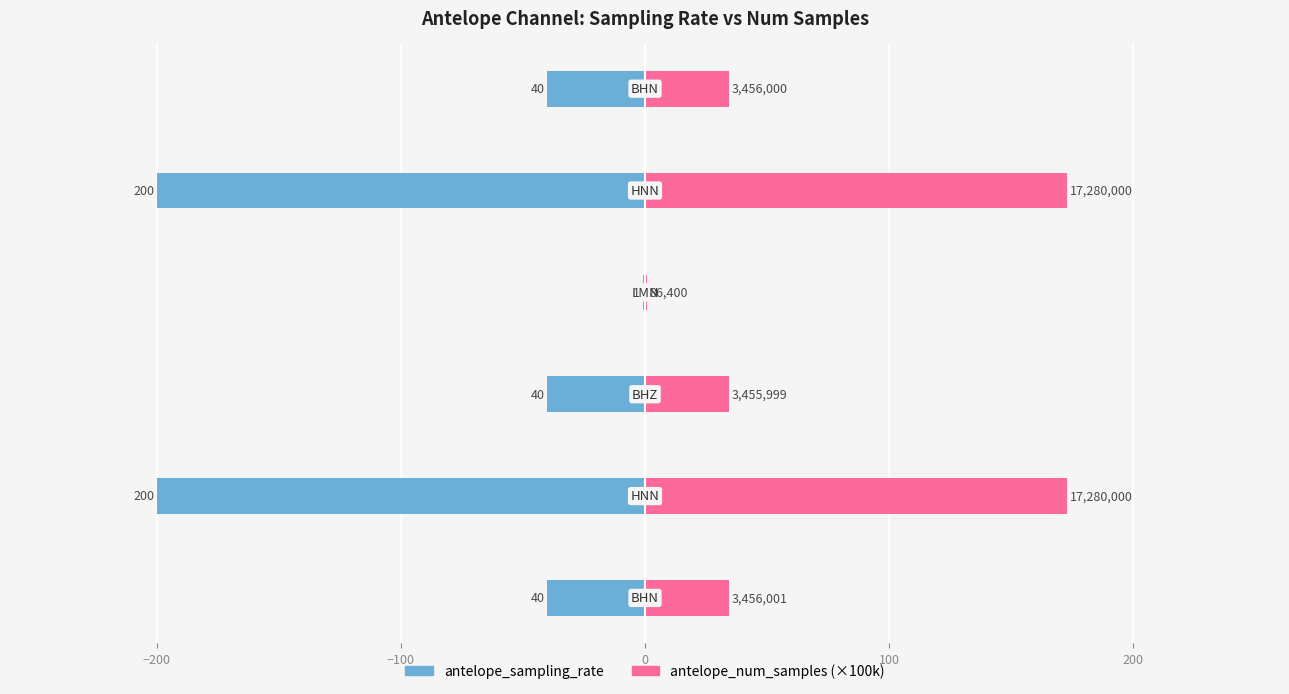

What is the difference between the second highest and minimum values in the antelope_num_samples (×100k) series?

171.9